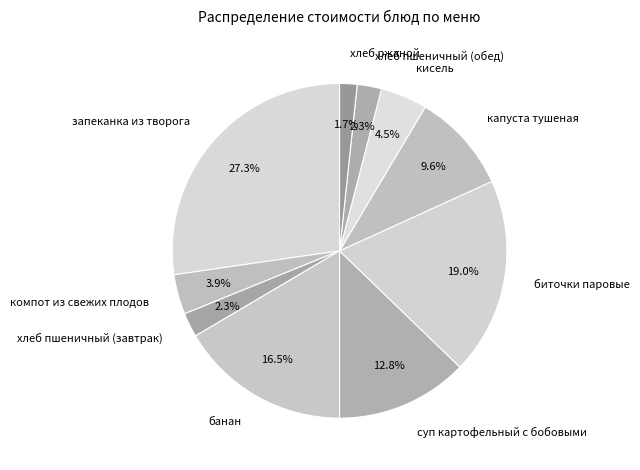

What portion of the pie excludes кисель?

95.5%